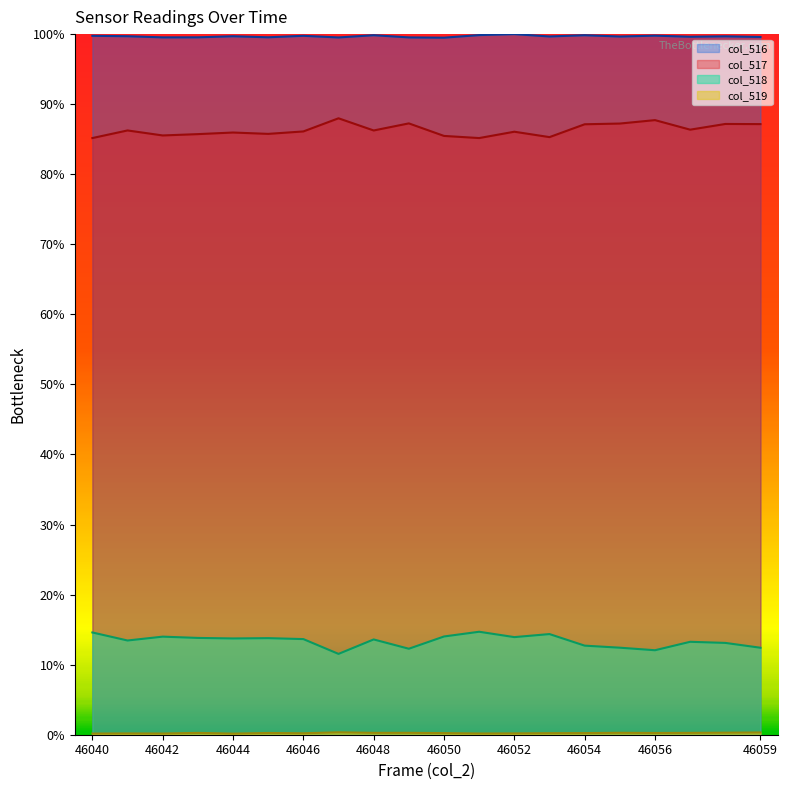

Does the chart display data point markers on the line(s)?

No